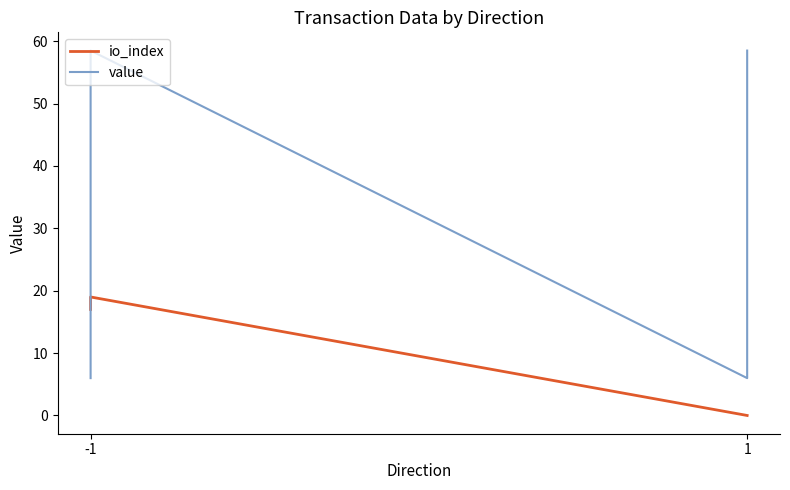

How many values in the value series exceed 58?

2